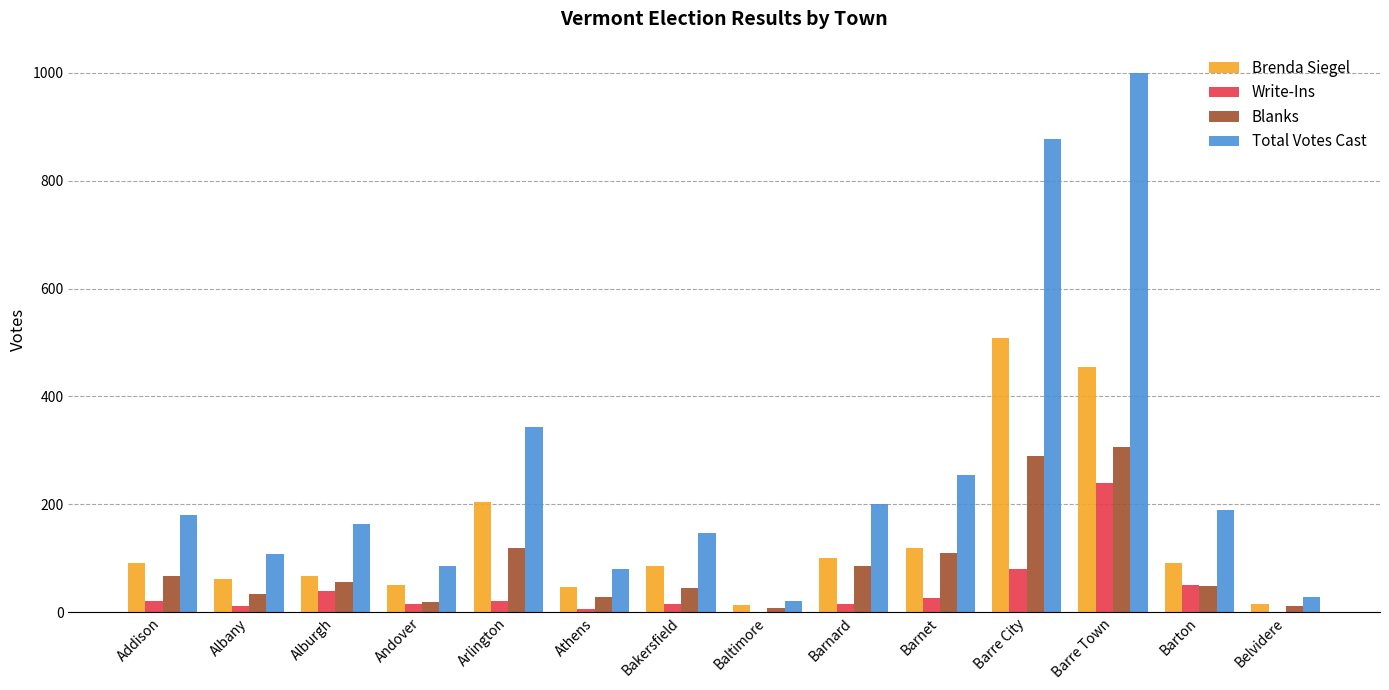

Is it true that Brenda Siegel equals 235 at Barre Town?

False